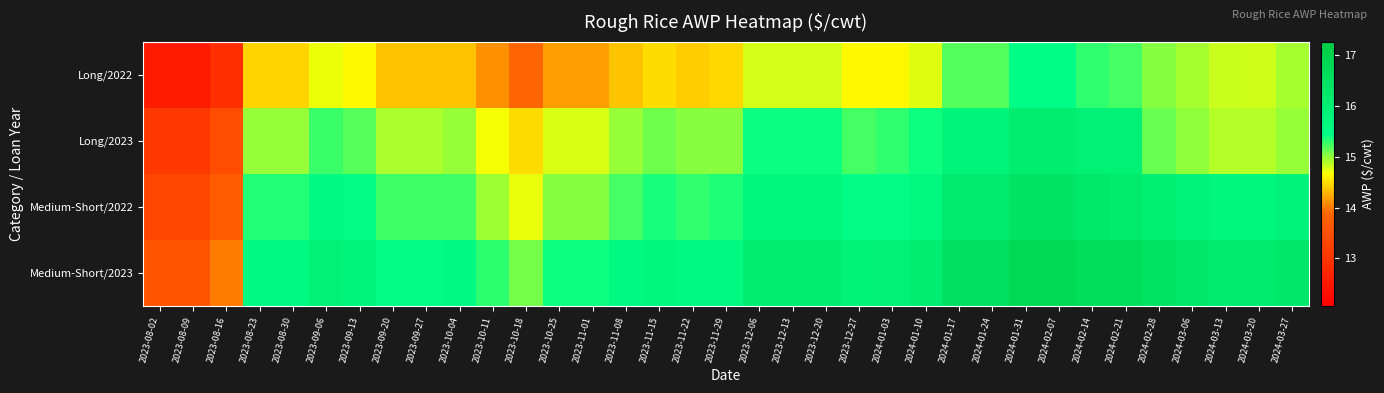

List the series in order of their overall mean, highest first.

Medium-Short/2023, Medium-Short/2022, Long/2023, Long/2022